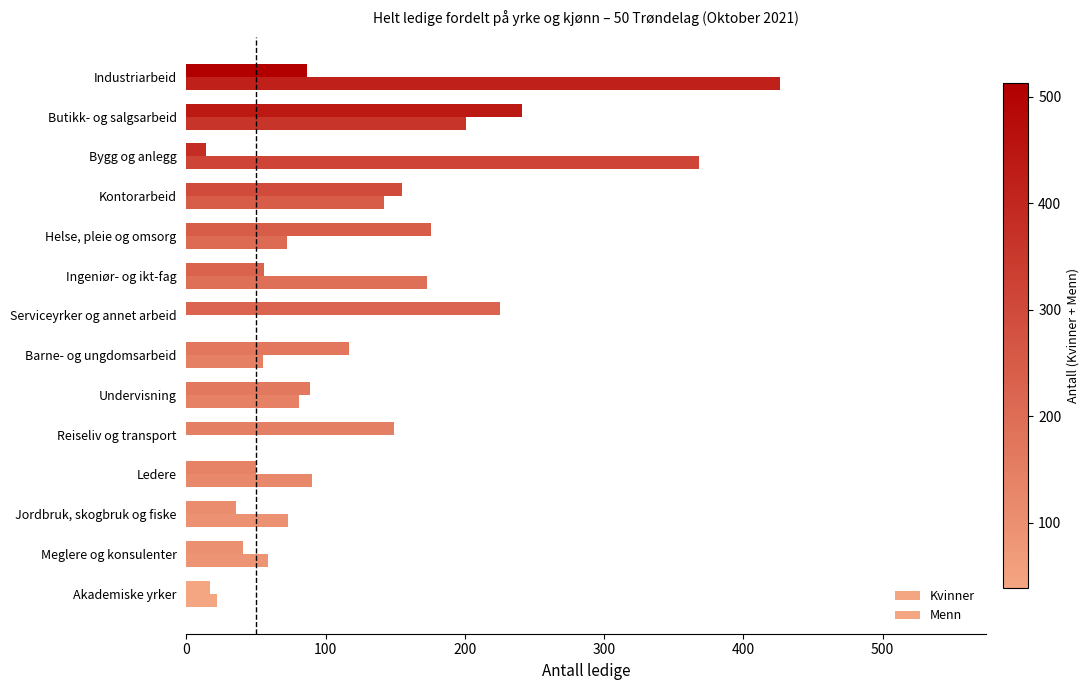

How many series are shown in this chart?

2